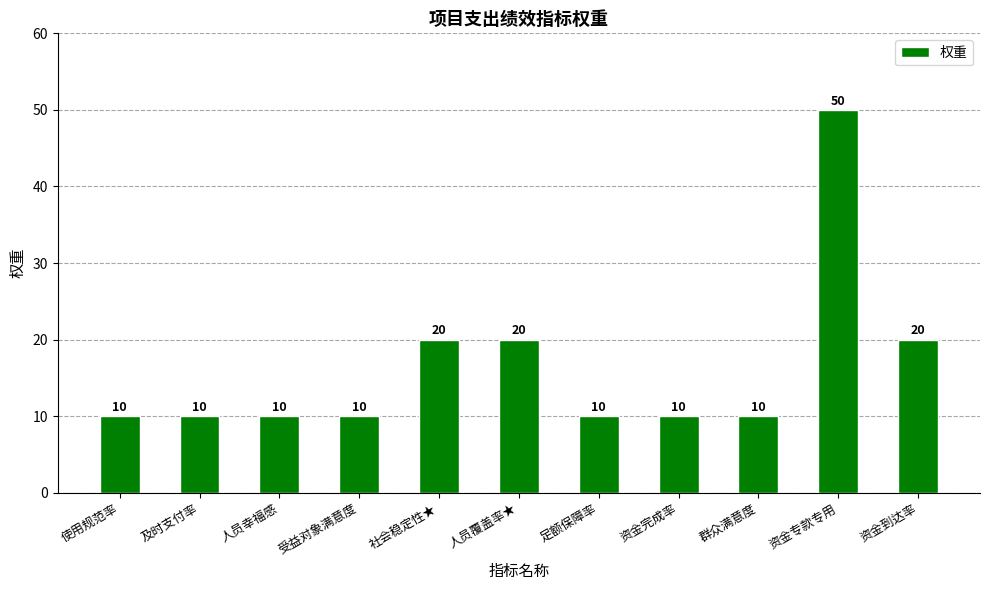

Reading left to right, what are all the values shown in this chart?

使用规范率=10	及时支付率=10	人员幸福感=10	受益对象满意度=10	社会稳定性★=20	人员覆盖率★=20	足额保障率=10	资金完成率=10	群众满意度=10	资金专款专用=50	资金到达率=20